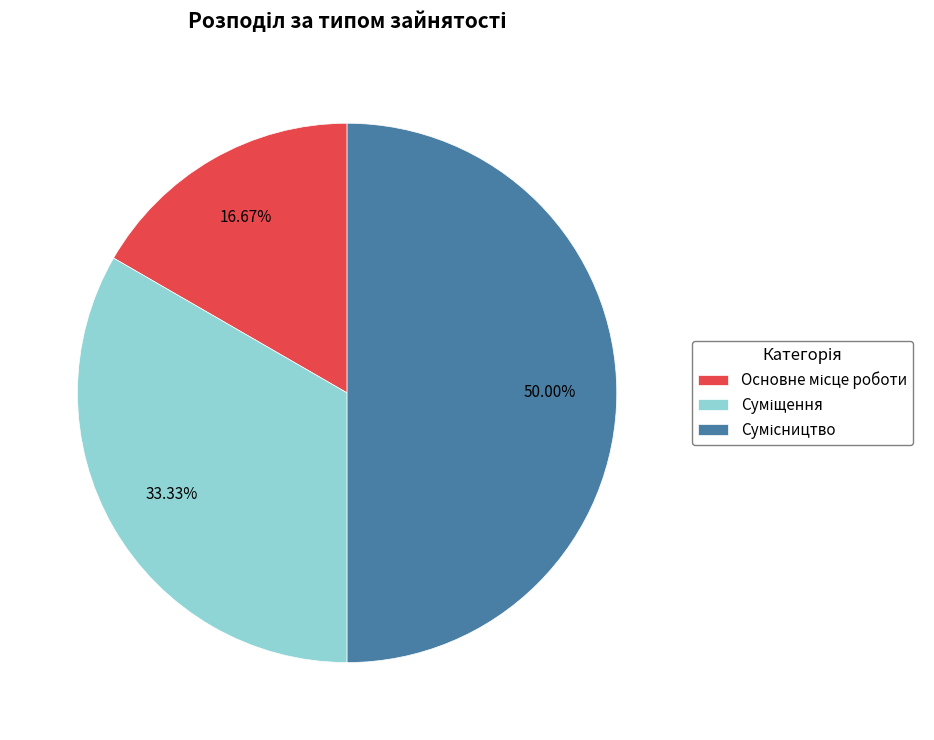

Count the number of slices in the pie.

3